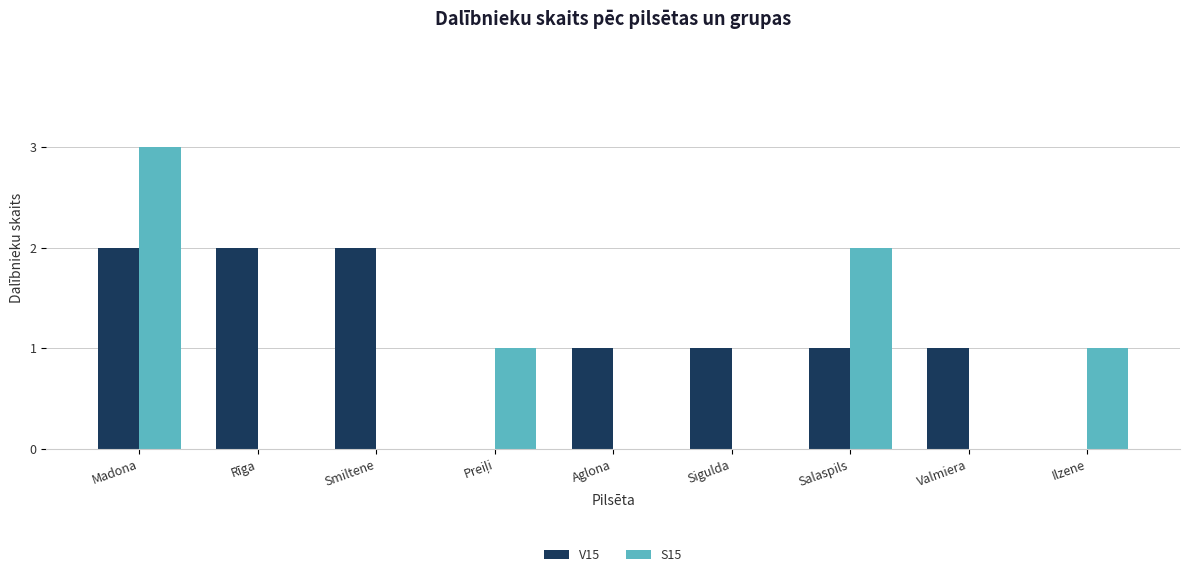

What is the maximum value for S15?

3